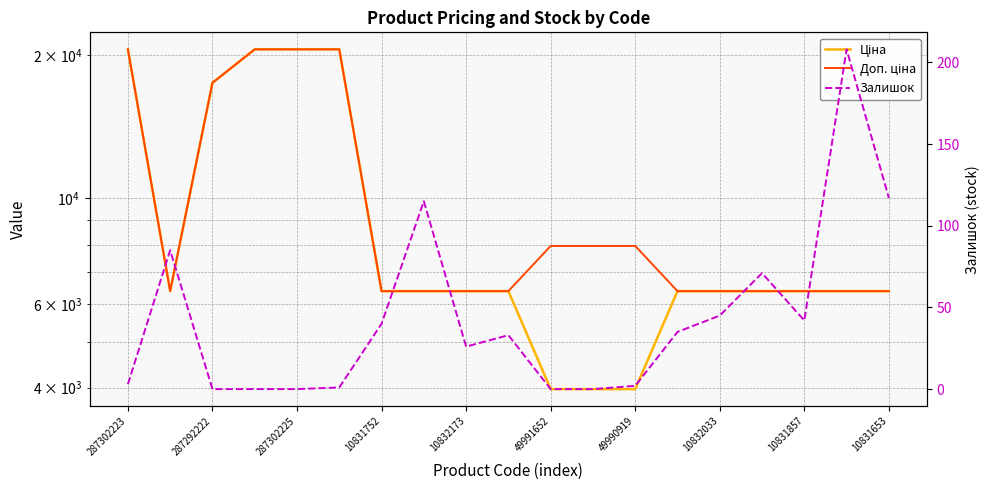

What is the value of the Залишок point at the 10th from the left?

33.0